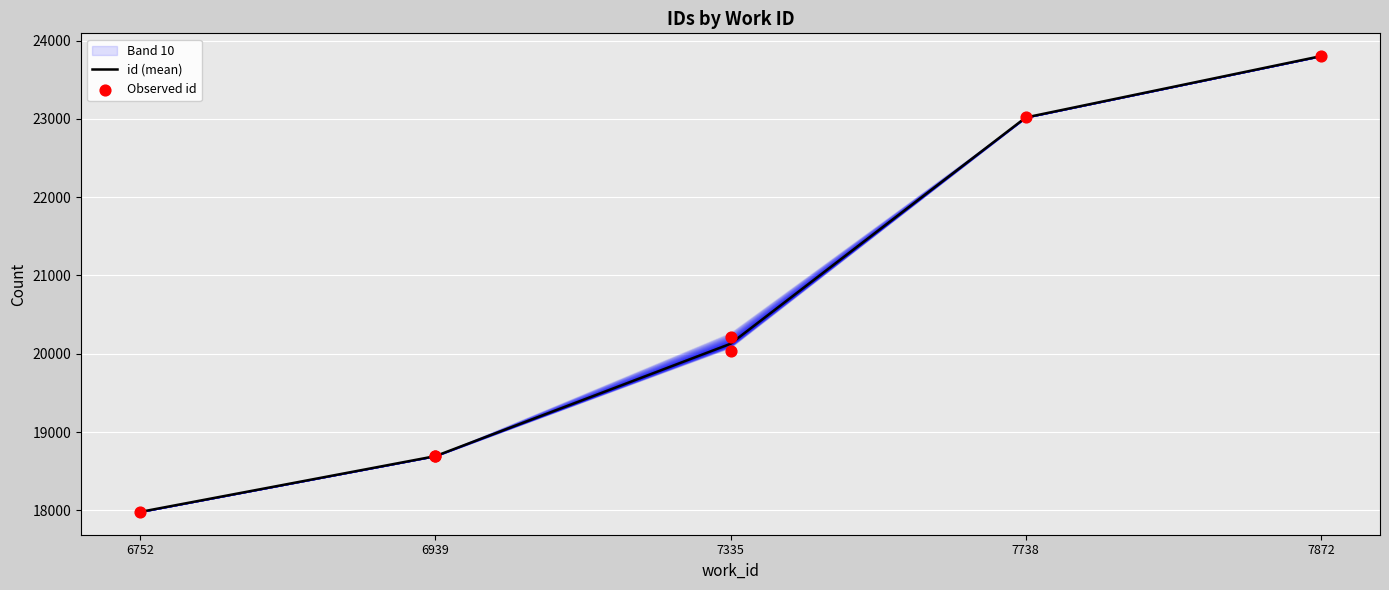

What is the change in value from 6752 to 7335?

+2148.0